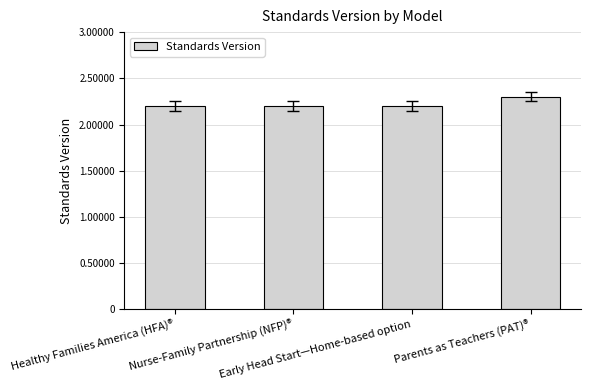

How many values are between 2 and 3?

4